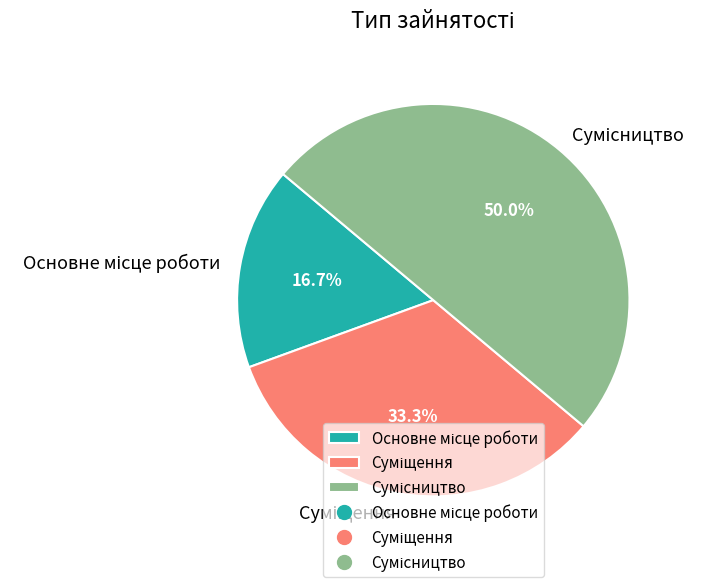

Is the sum of Суміщення and Сумісництво greater than half?

Yes